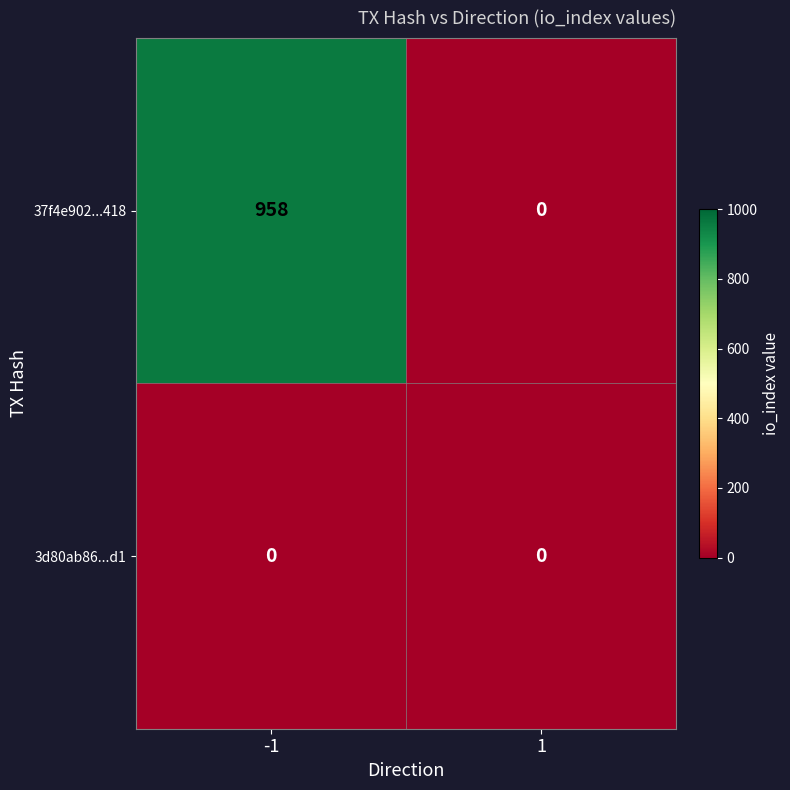

Reading left to right, extract all data points from this chart.

37f4e902...418: 958	0
3d80ab86...d1: 0	0